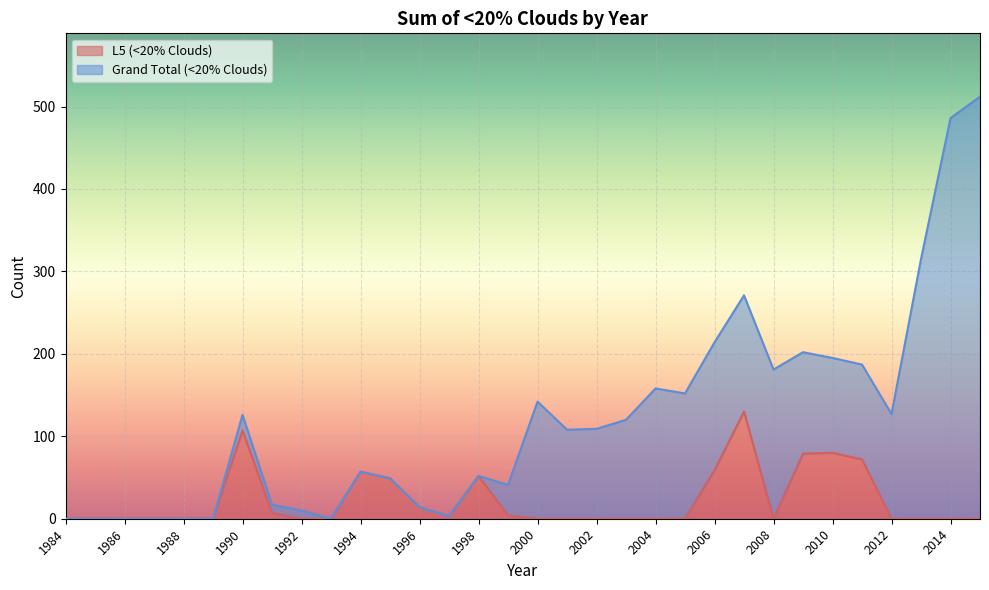

What is the difference between the Grand Total (<20% Clouds) values at 2002 and 2012?

18